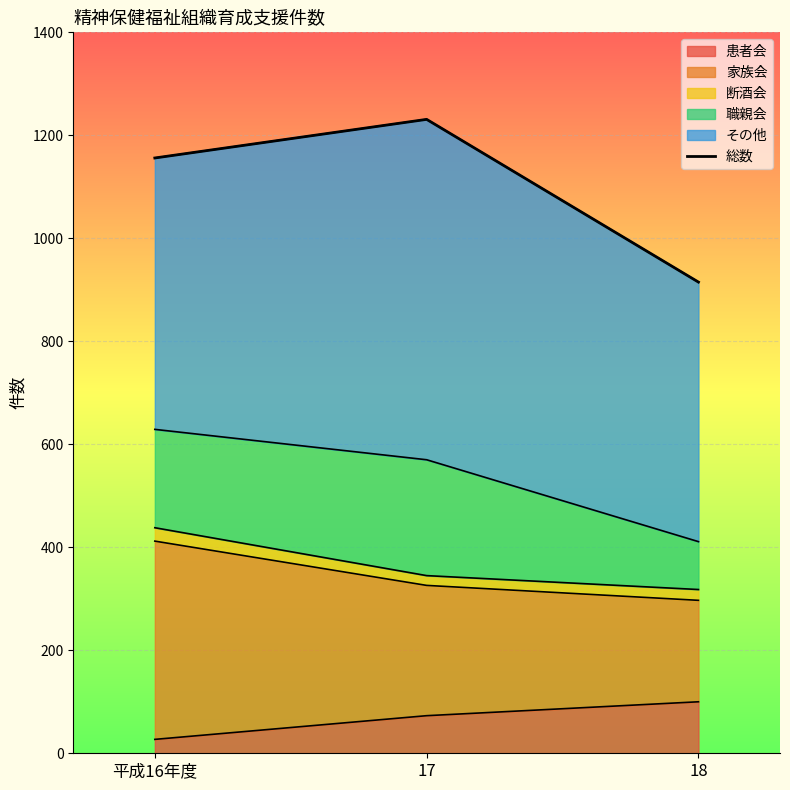

What is the difference between the maximum and minimum values?

316